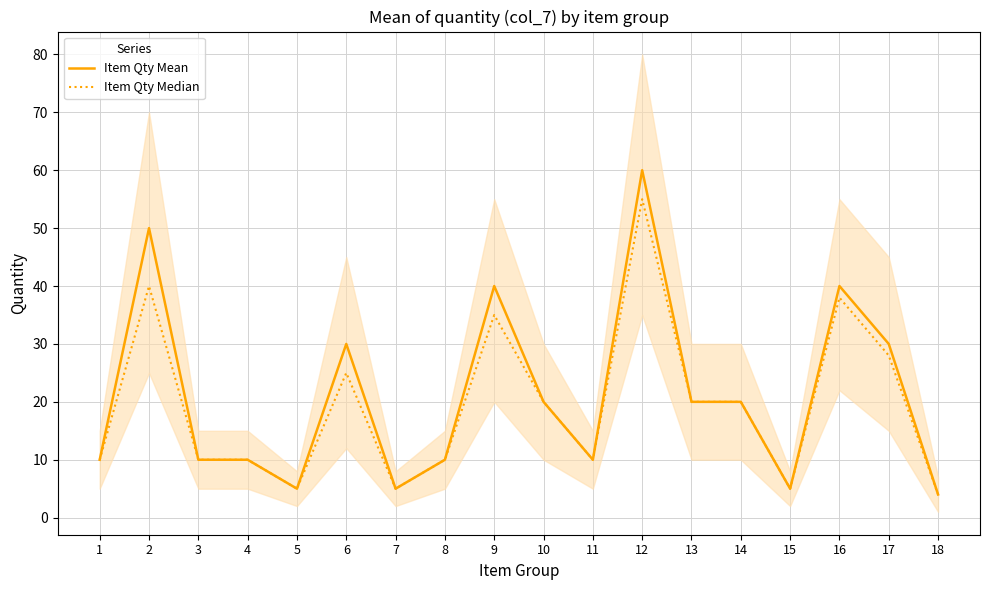

True or false: Item Qty Mean and Item Qty Median intersect in this chart.

False